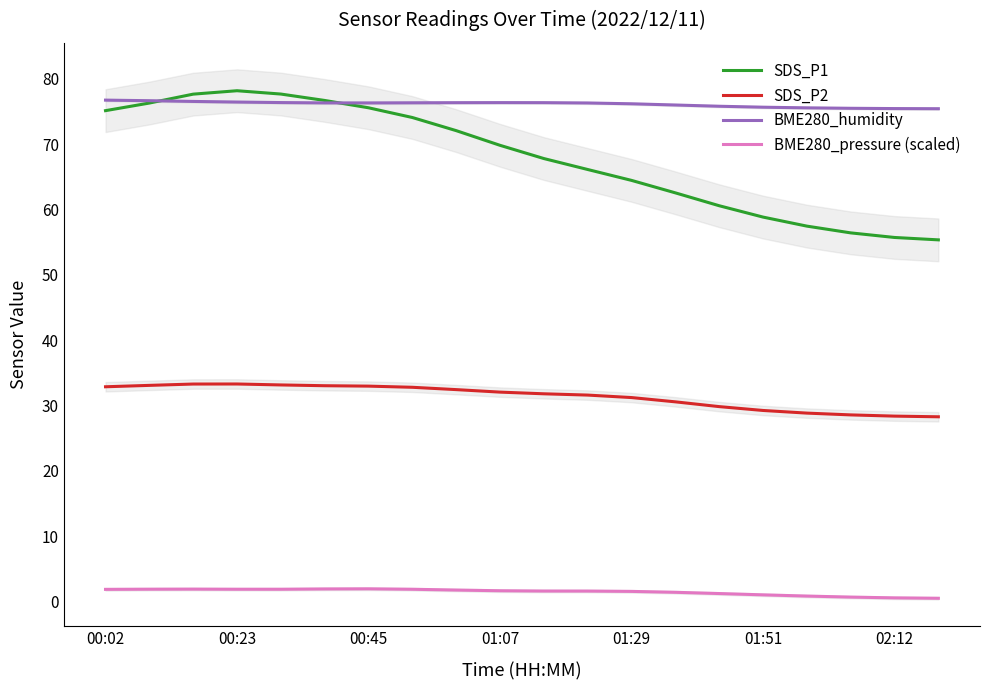

Does the chart have visible grid lines?

No